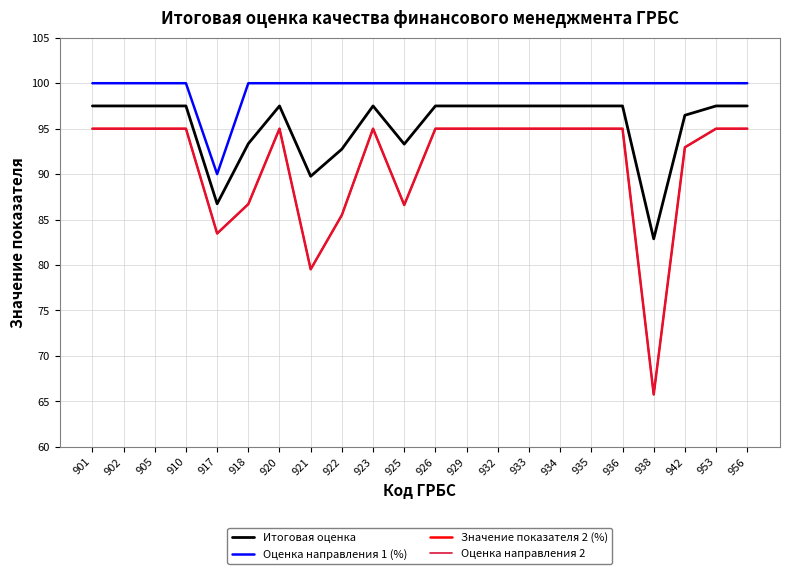

Does the chart have visible grid lines?

Yes